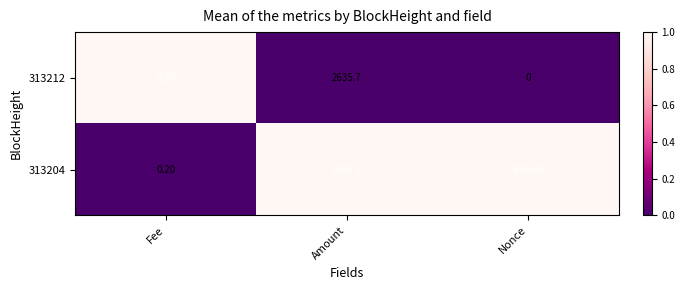

What is the total value across all series at Amount?

5272.9